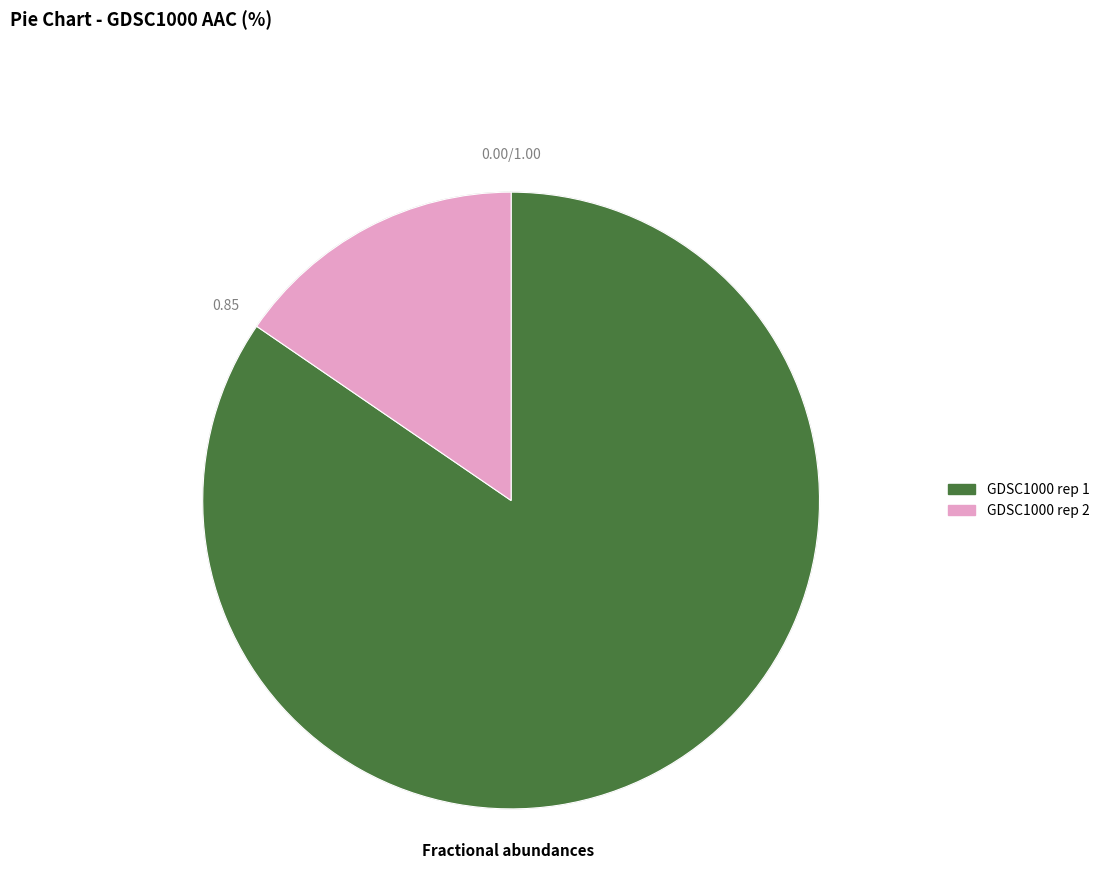

Is there a majority slice in this chart?

Yes